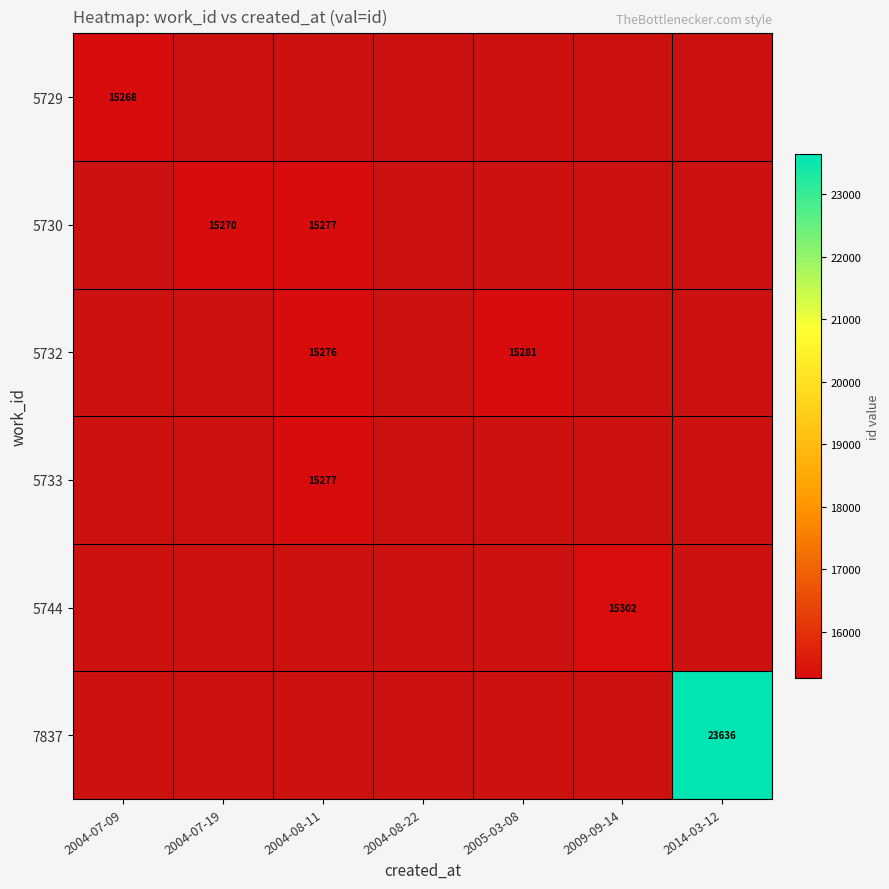

At how many categories does at least one series exceed 19721?

1